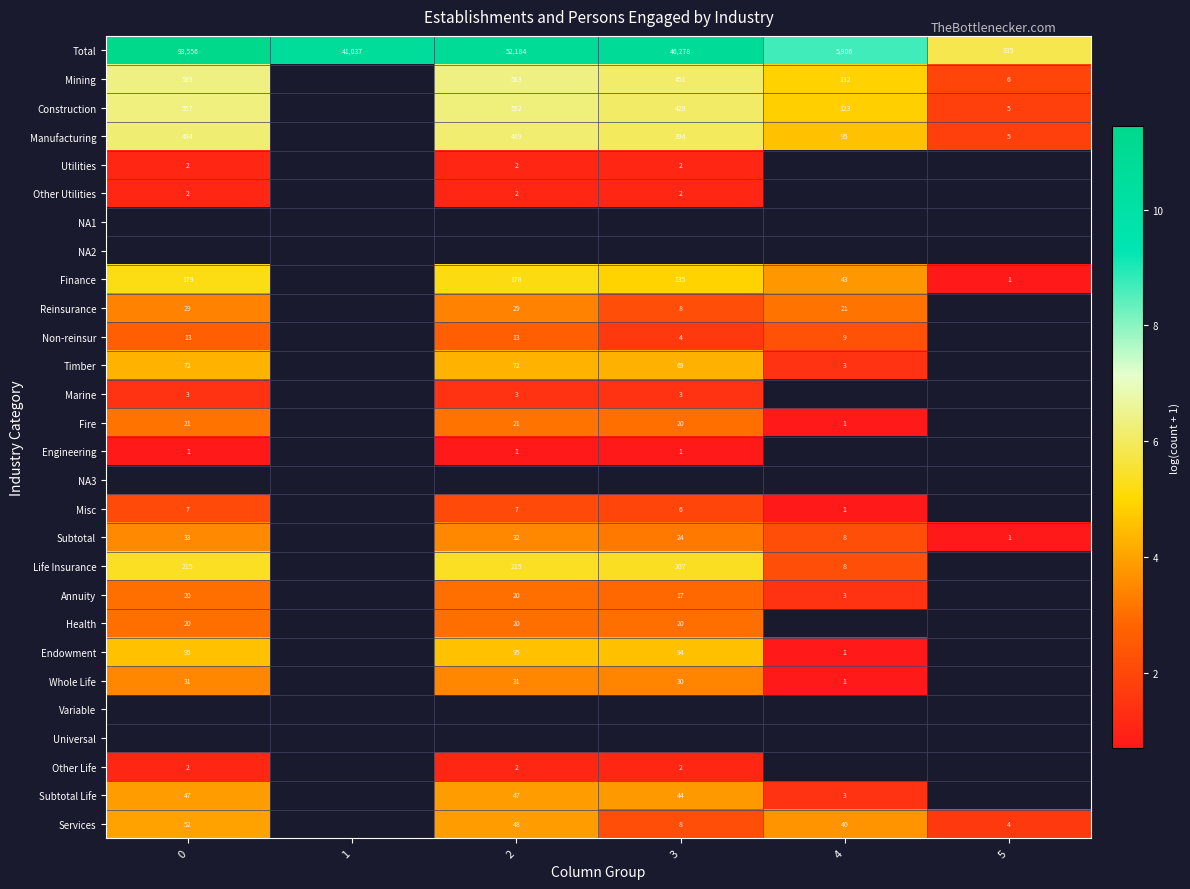

What is the spread (max minus min) of values at 5?

5.1